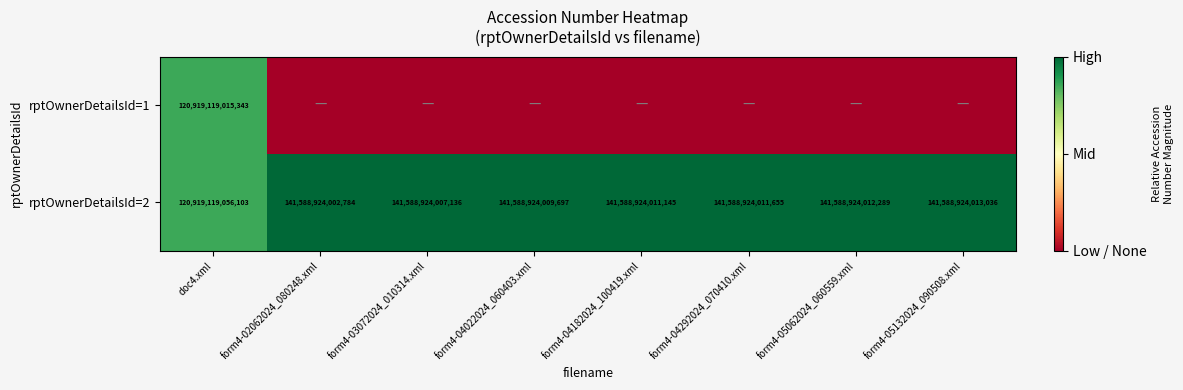

The value of rptOwnerDetailsId=2 at doc4.xml is 176223566522400. True or false?

False